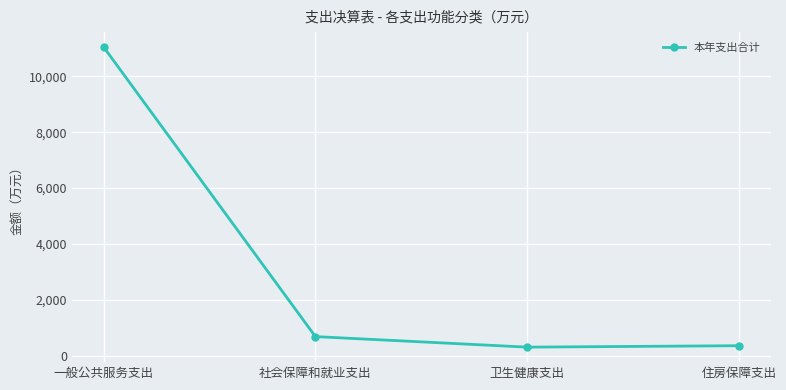

What is the average value?

3097.7